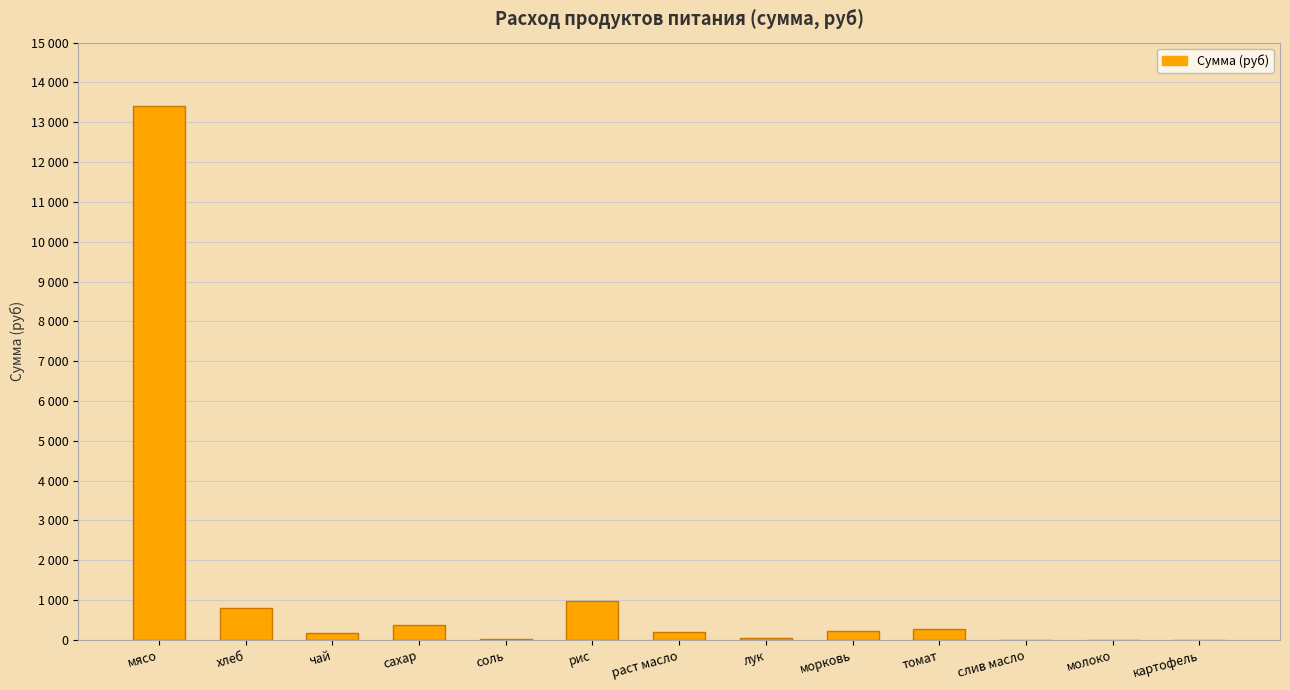

Reading left to right, extract all data points from this chart.

мясо=13398.0	хлеб=795.4	чай=174.0	сахар=382.8	соль=20.9	рис=981.4	раст масло=200.1	лук=52.2	морковь=217.5	томат=285.9	слив масло=0.0	молоко=0.0	картофель=0.0